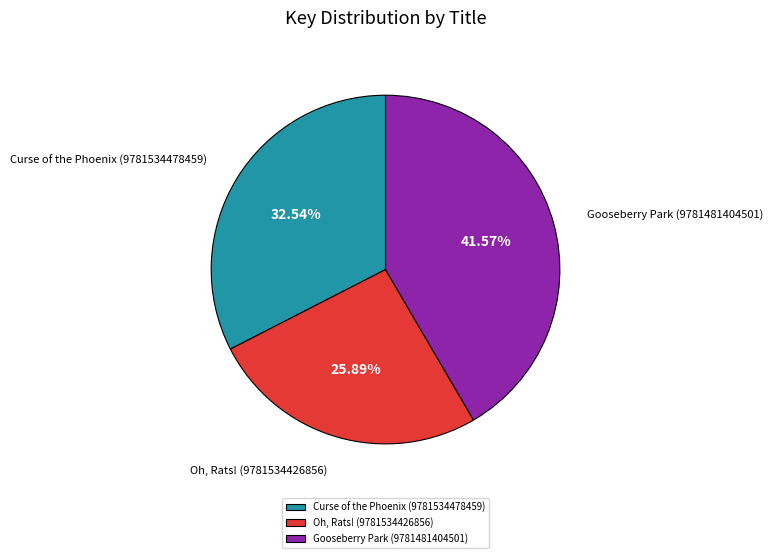

Does Oh, Rats! (9781534426856) account for over 50% of the chart?

No